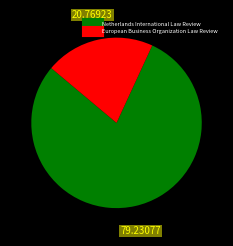

What is the largest slice in the pie chart?

Netherlands International Law Review